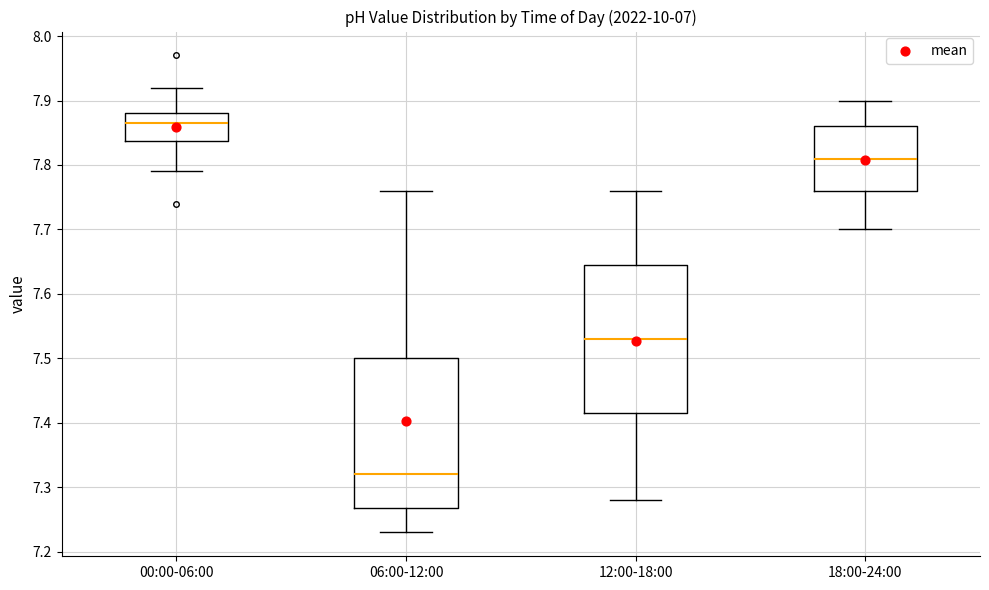

Where is the upper edge of the box for 00:00-06:00 on the y-axis? The values are not printed on the chart, so give them approximately, as read against the axis.

7.88